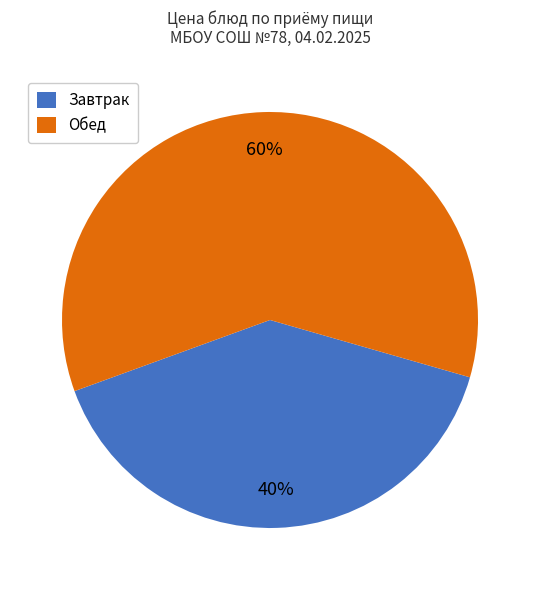

Which category accounts for the majority?

Обед